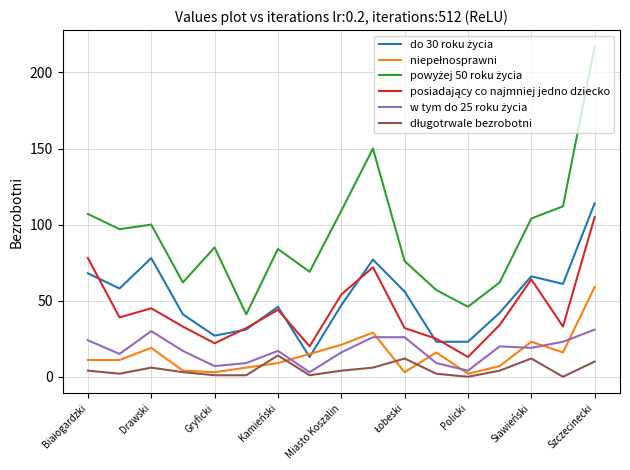

What is the maximum value shown in the chart?

217